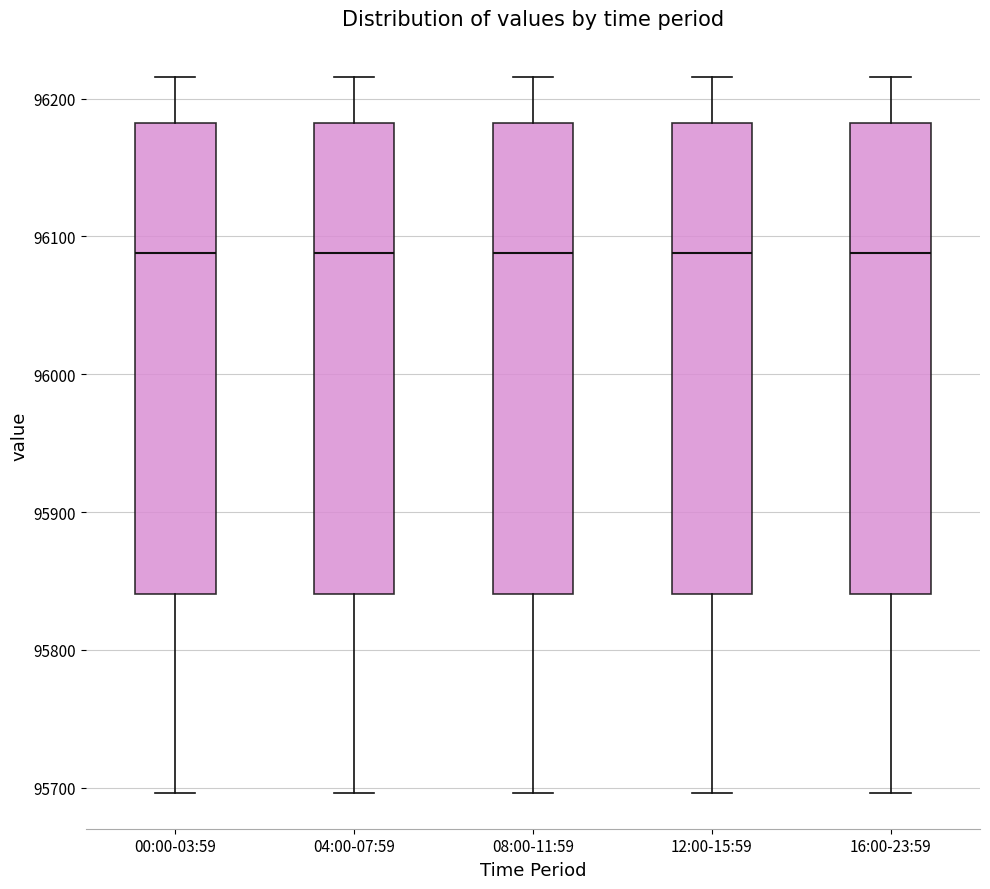

Where does the upper whisker of the box for 04:00-07:59 end on the y-axis? The values are not printed on the chart, so give them approximately, as read against the axis.

96220